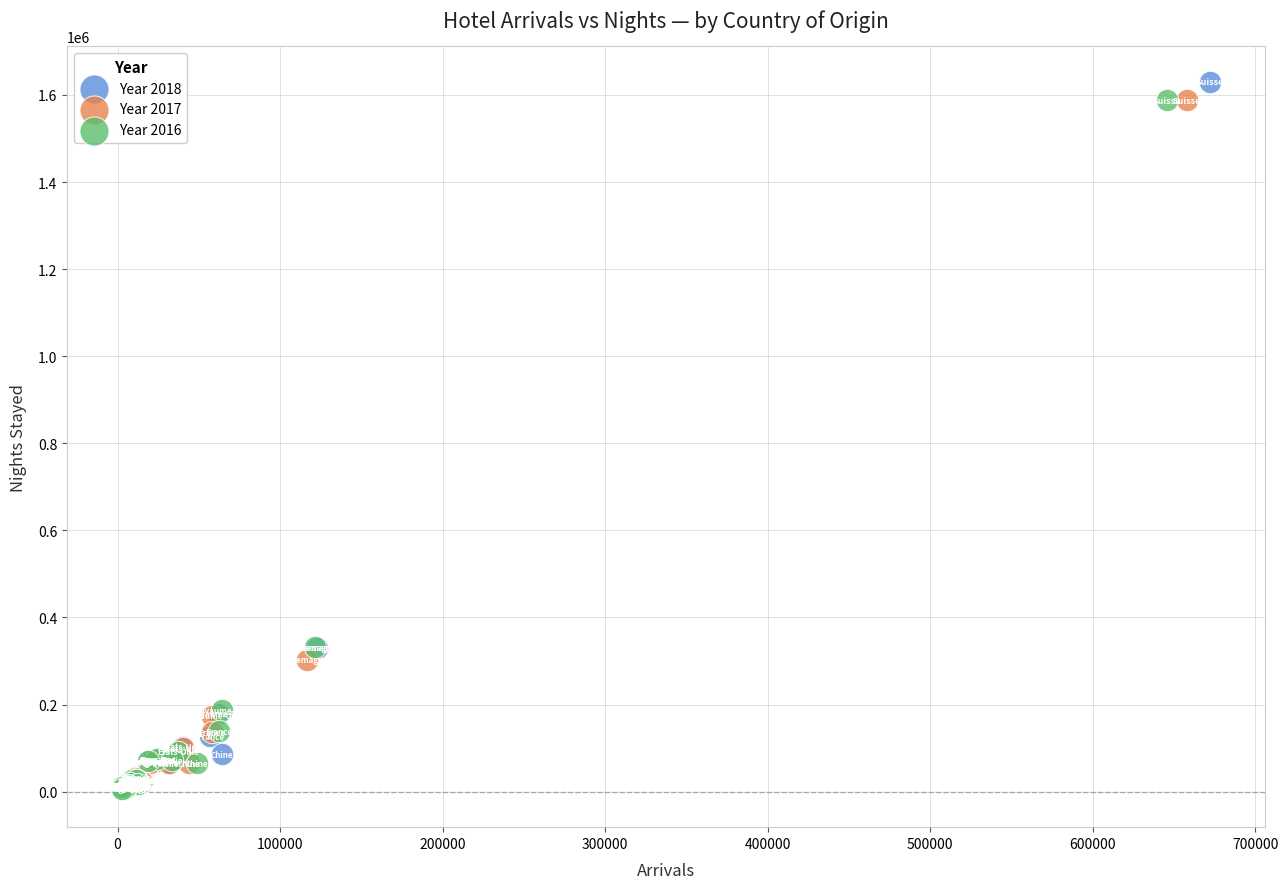

Which series has the largest Y range (max minus min)?

Year 2018